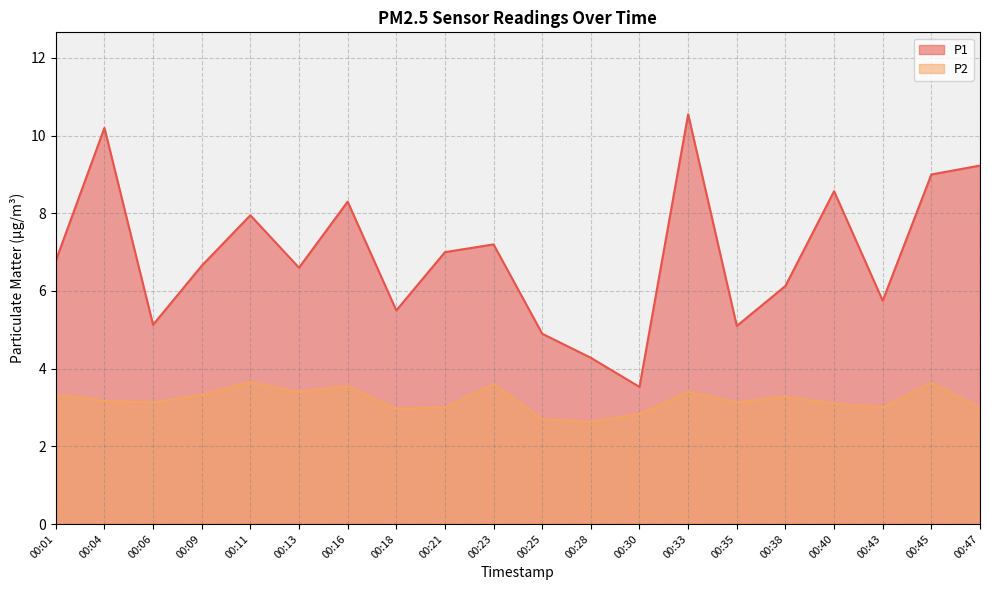

True or false: P1 and P2 intersect in this chart.

False